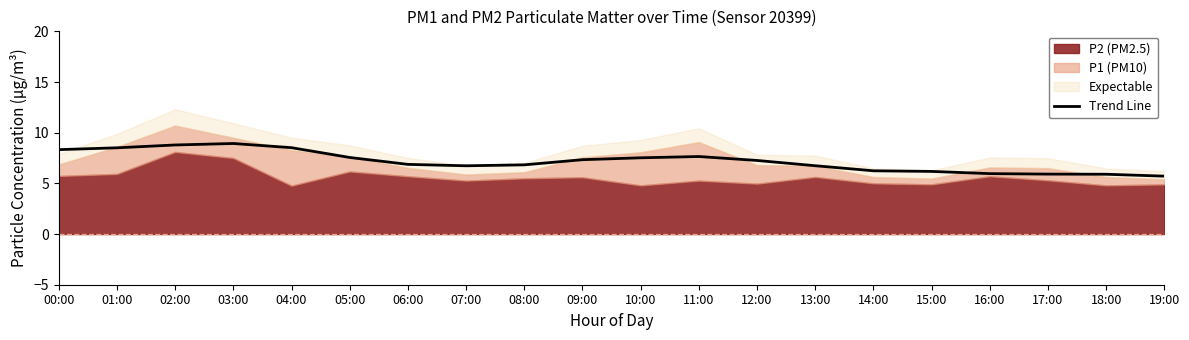

Reading left to right, list all the values displayed in this chart.

00:00=8.3	01:00=8.5	02:00=8.8	03:00=8.9	04:00=8.5	05:00=7.6	06:00=6.9	07:00=6.7	08:00=6.8	09:00=7.3	10:00=7.5	11:00=7.6	12:00=7.3	13:00=6.7	14:00=6.2	15:00=6.2	16:00=6.0	17:00=5.9	18:00=5.9	19:00=5.7